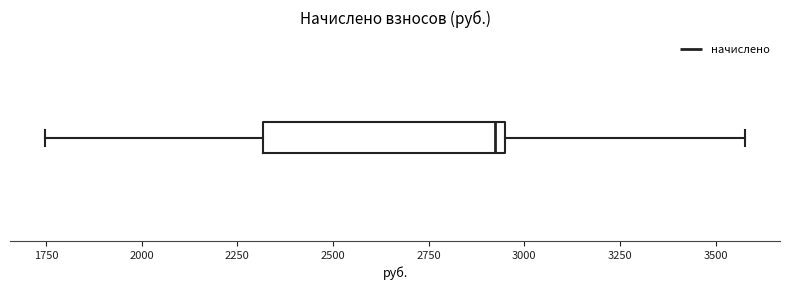

Transcribe this box plot: give where the median line is, the range the box spans, and where the two whiskers end, as read against the x-axis. The values are not printed on the chart, so give them approximately, as read against the axis.

median 2900, box 2300 to 2950, whiskers 1750 to 3600